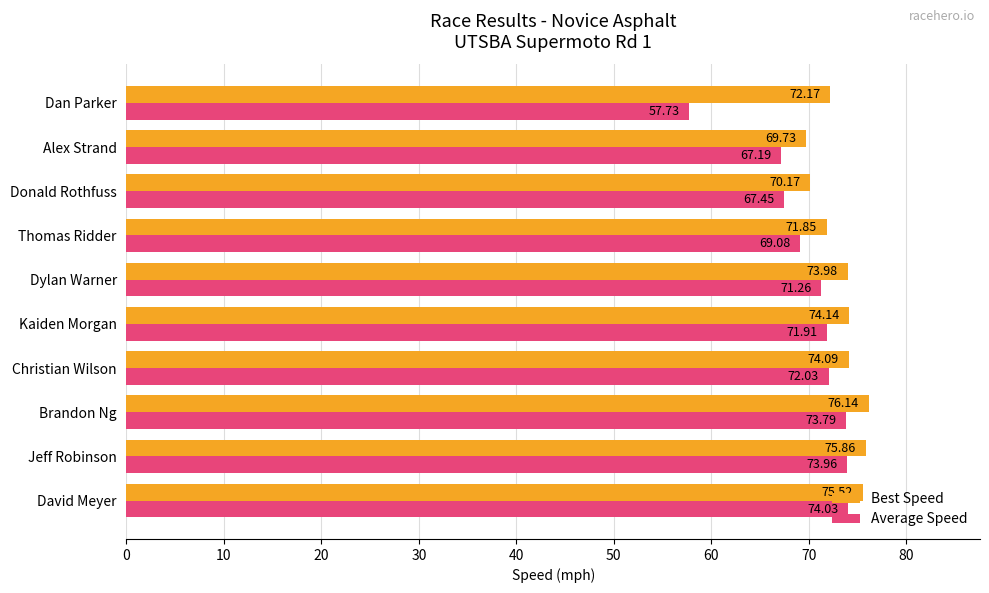

Which series has the widest spread of values?

Average Speed